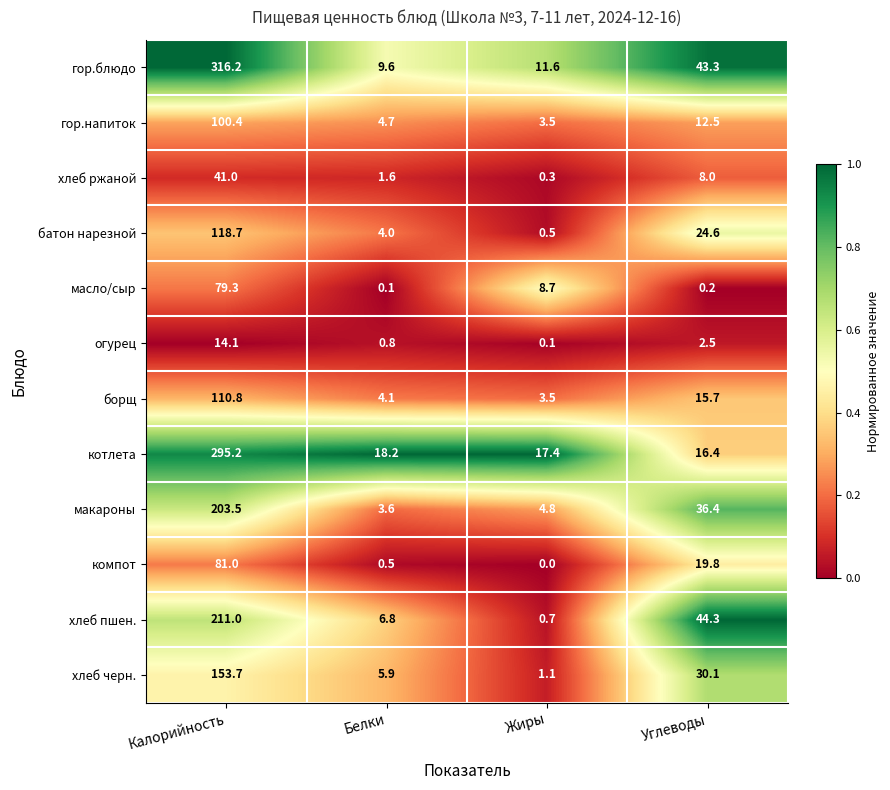

The огурец series shows 1.4 at Белки. True or false?

False